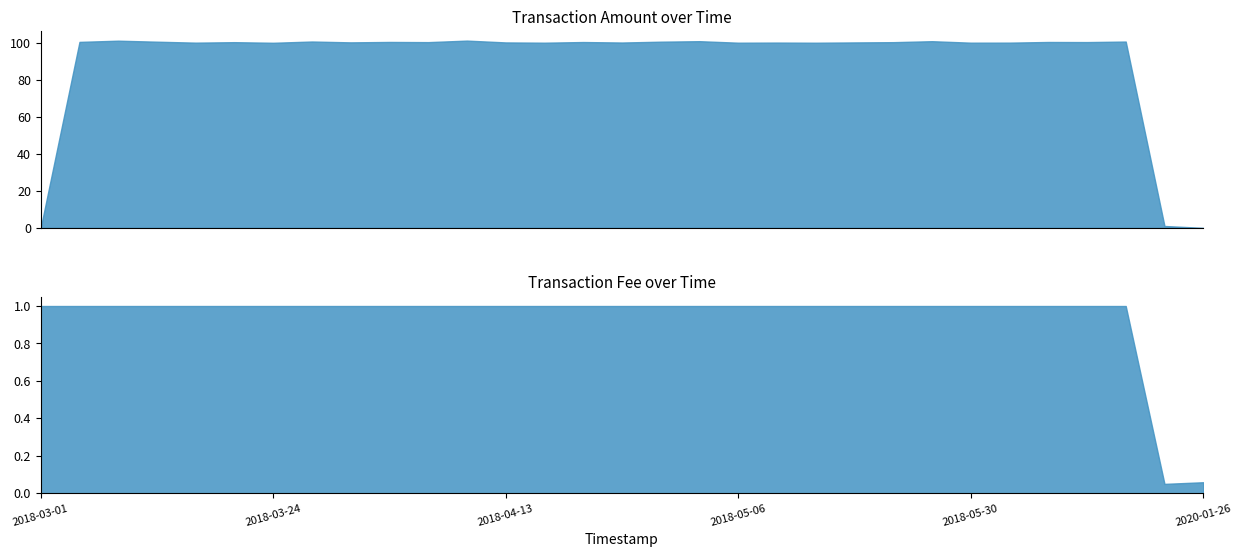

Which series has the largest total across all categories?

Amount